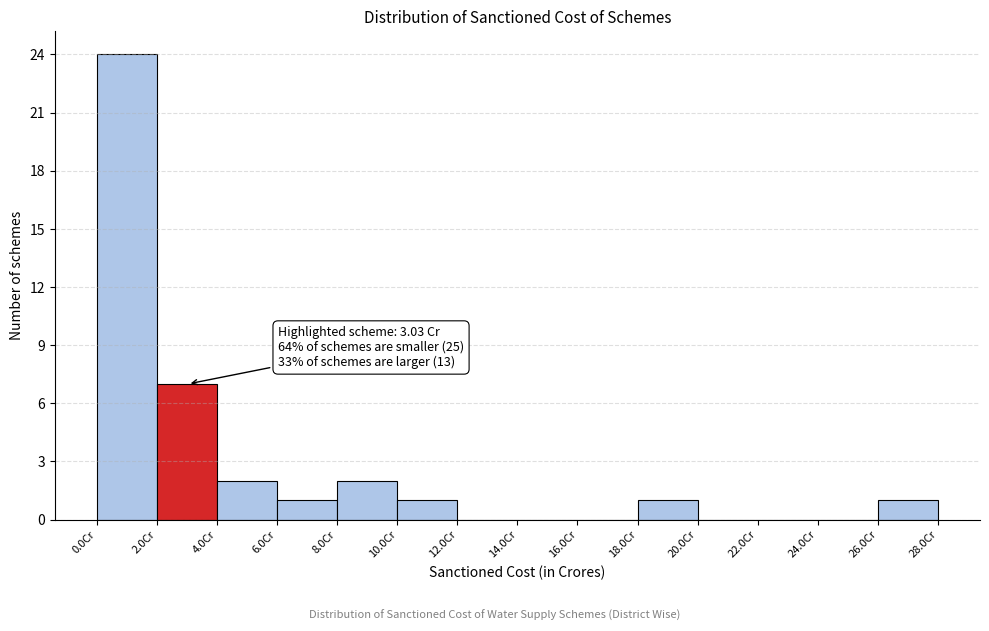

Which range on the x-axis has the tallest bar?

0 to 2